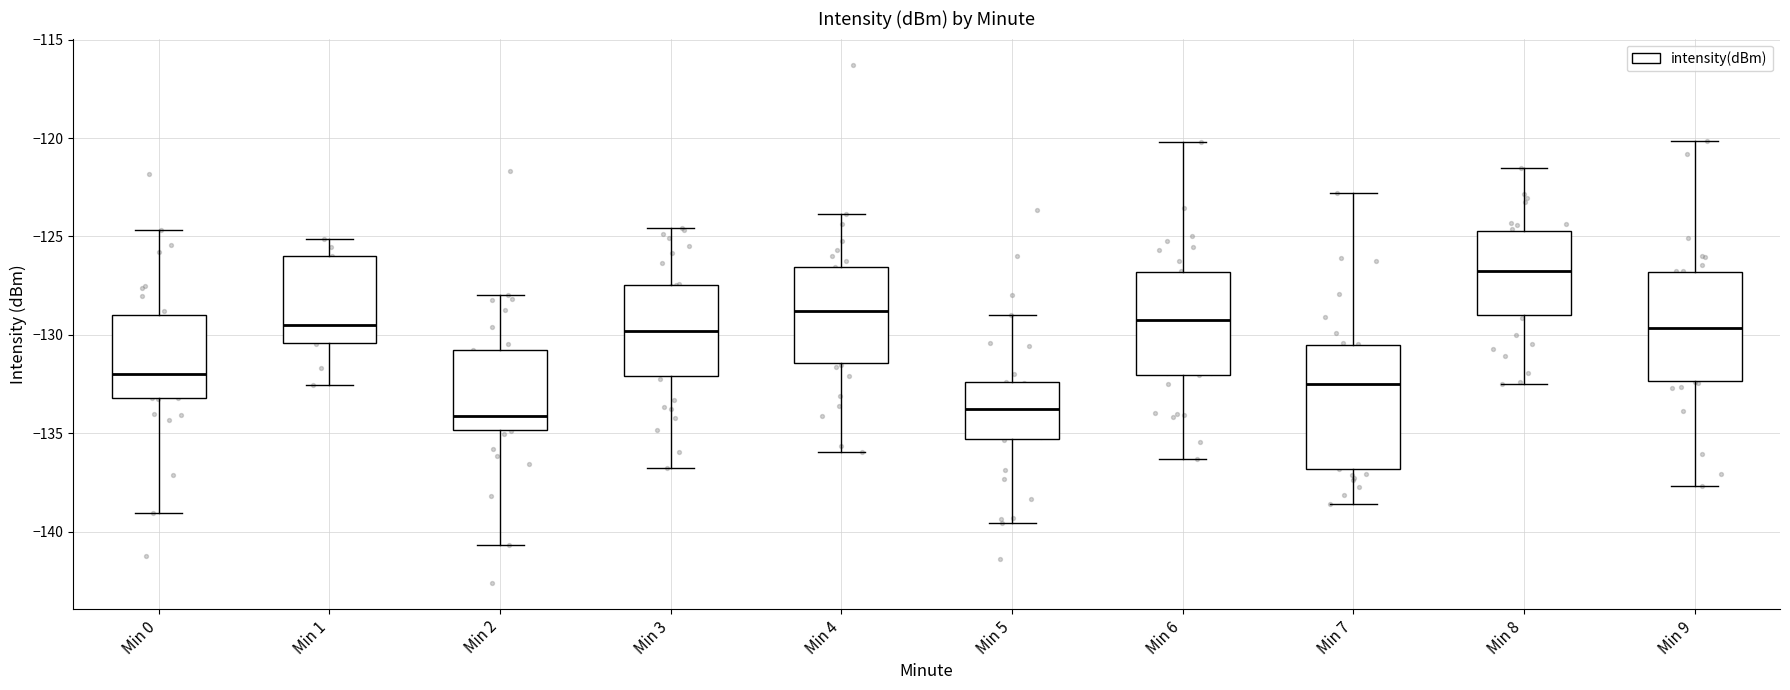

Comparing the boxes themselves (not the whiskers), which one is the tallest?

Min 7